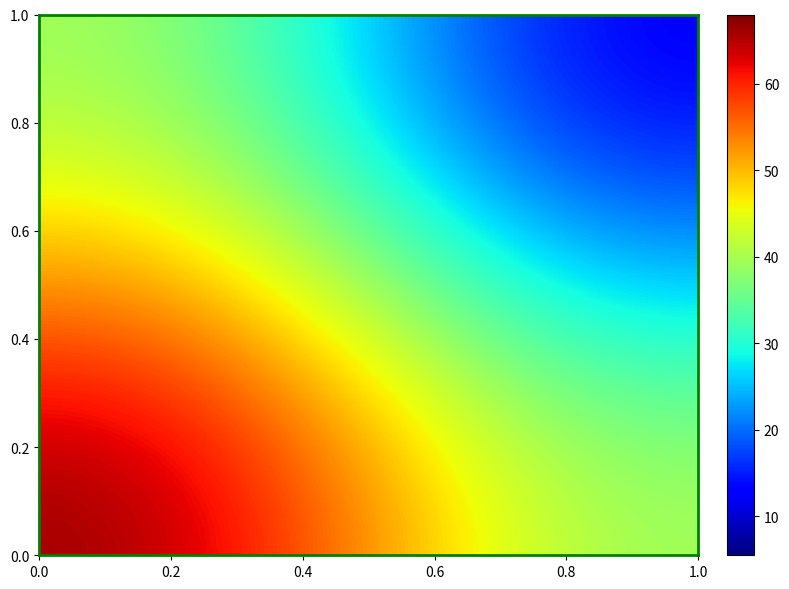

What is the greatest value displayed?

68.0